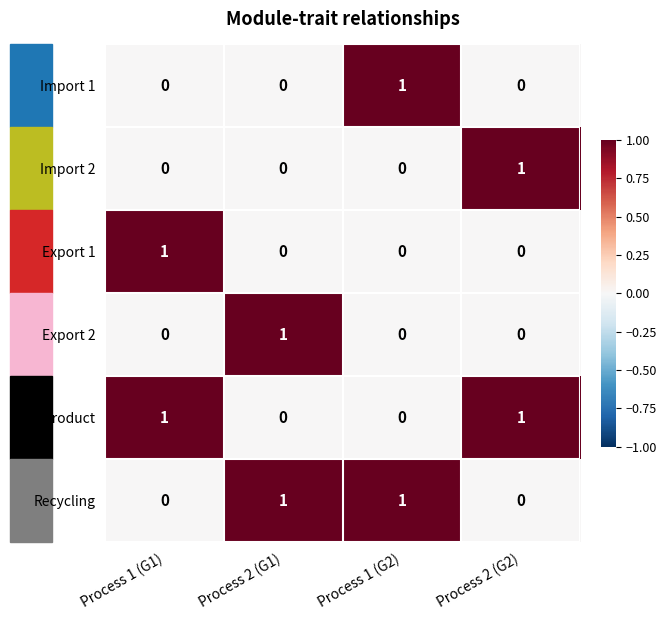

Is the value of Import 2 at Process 2 (G2) greater than the value of Export 2 at Process 1 (G2)?

Yes